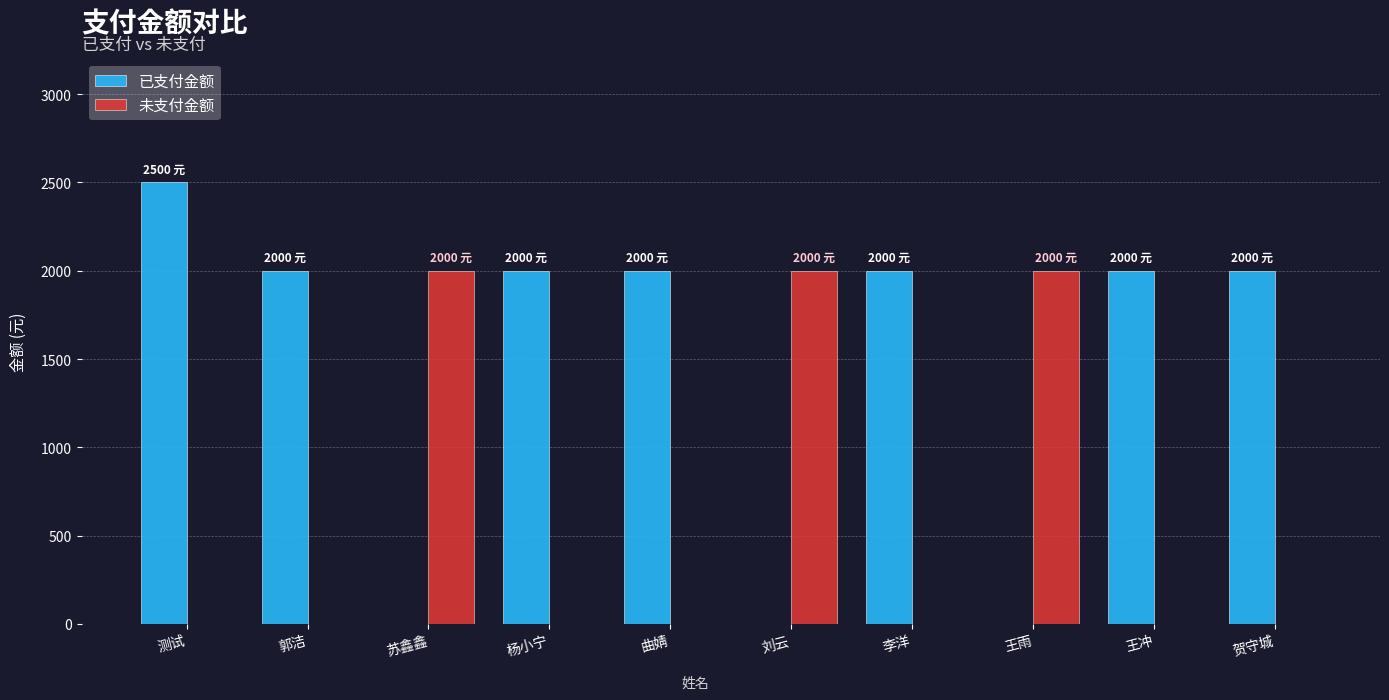

At which category does the chart reach its peak across all series?

测试